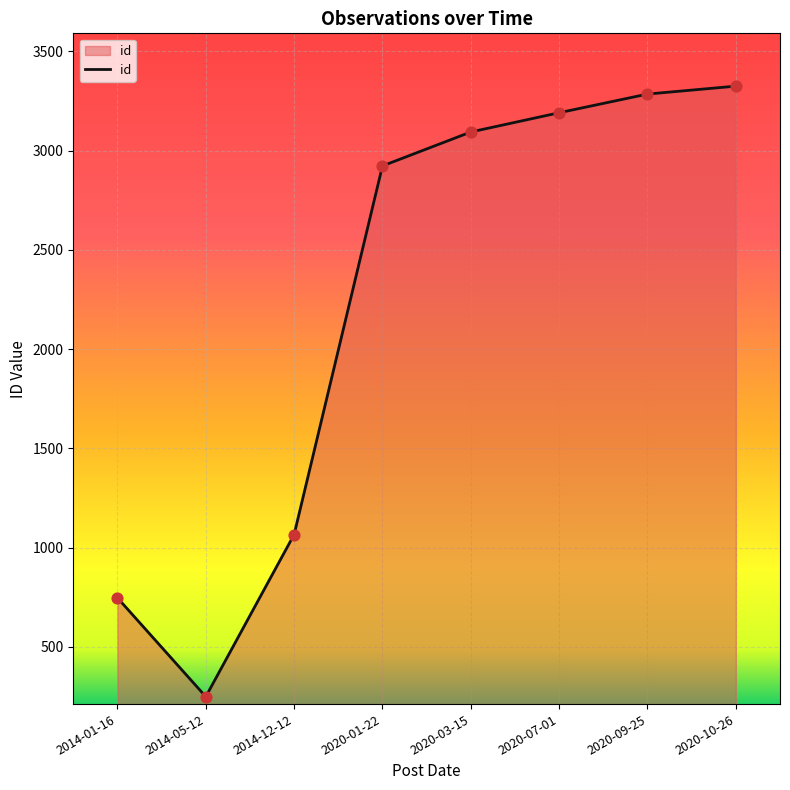

Which has a higher value, 2020-09-25 or 2014-05-12?

2020-09-25